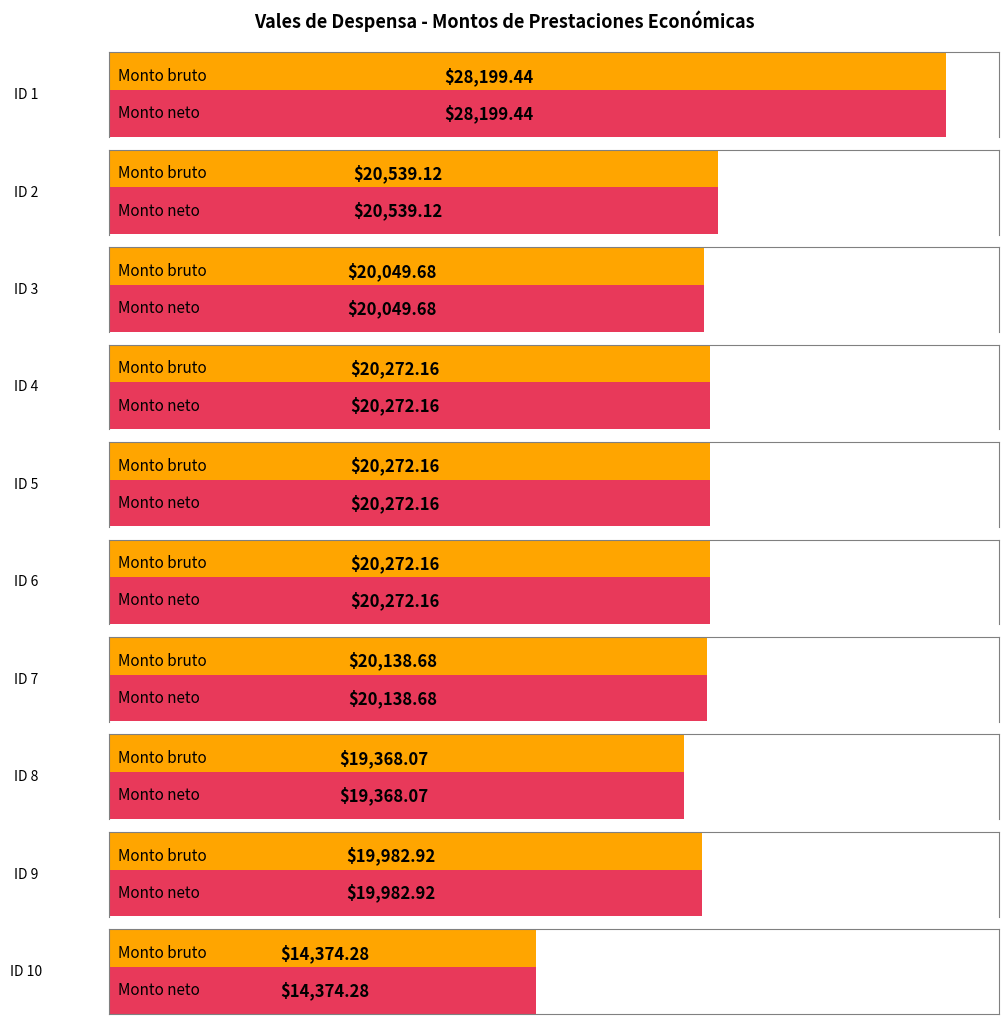

Which series changed the most between ID 2 and ID 3?

Monto bruto